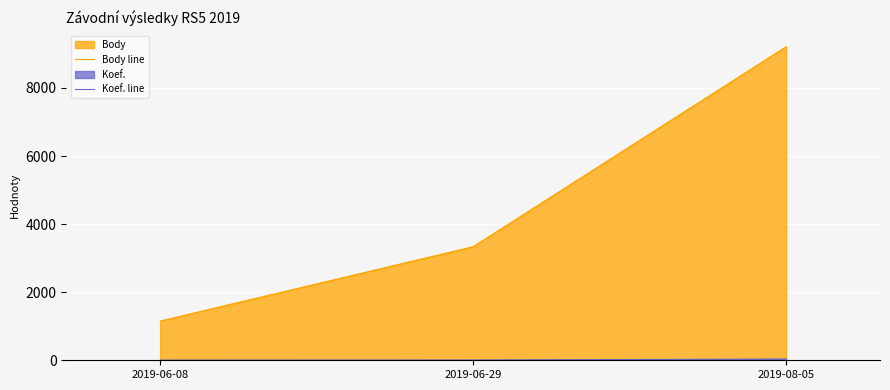

Count the Body line values in the range 1152 to 9212.

3